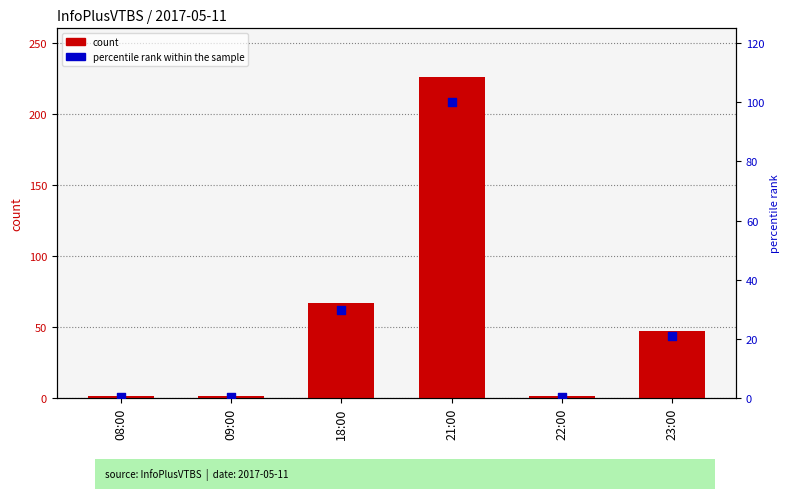

At which category is the sum across all series the highest?

21:00